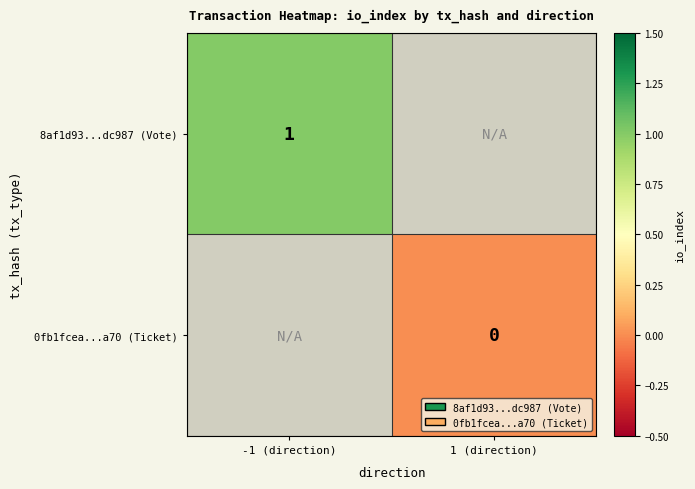

The value of 8af1d93...dc987 (Vote) at -1 (direction) is 0. True or false?

False